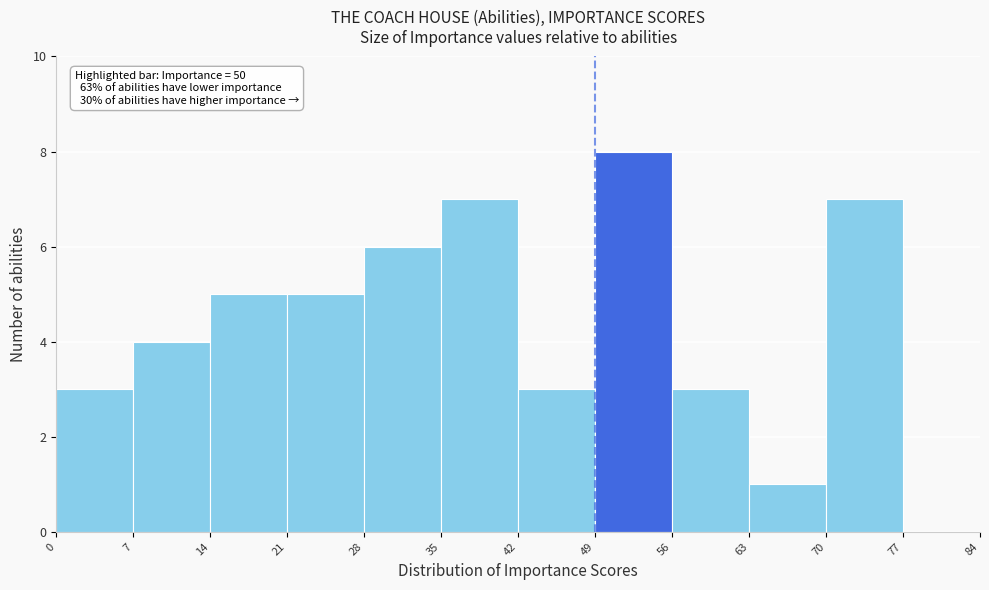

Over which range of the x-axis is the bar tallest?

49 to 56